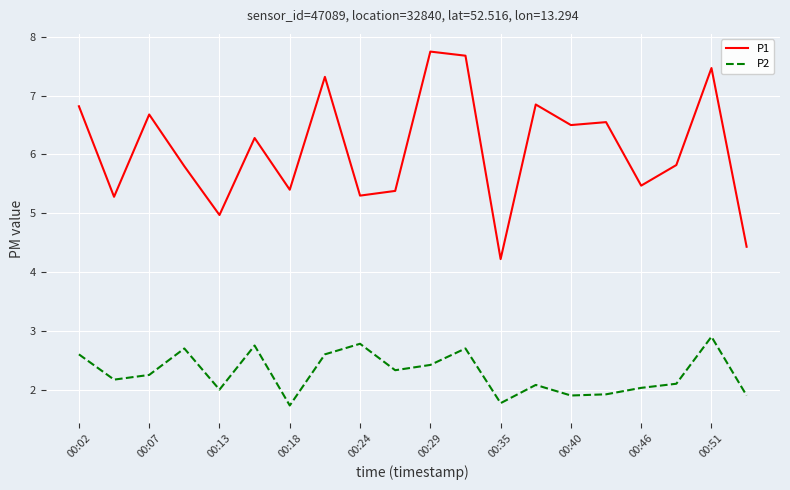

What is the minimum value shown in the chart?

1.7